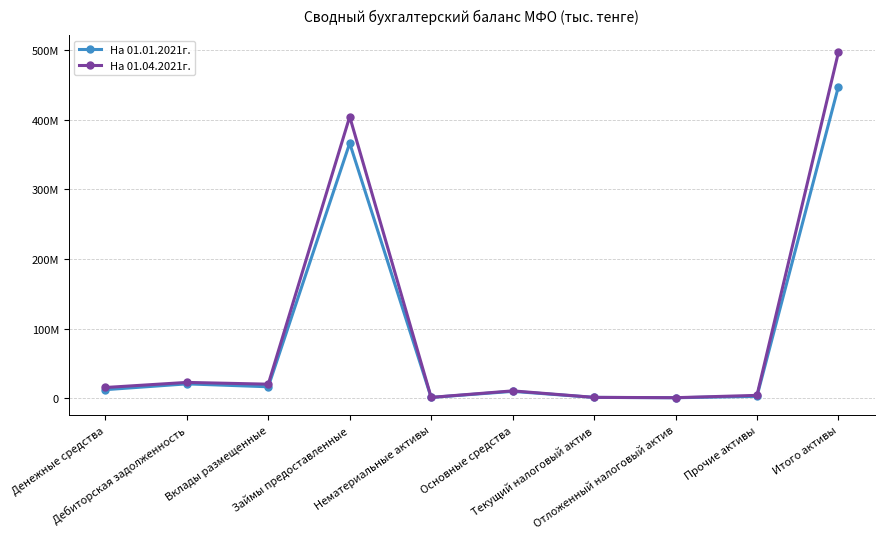

Is this an area chart (filled region under the line)?

No